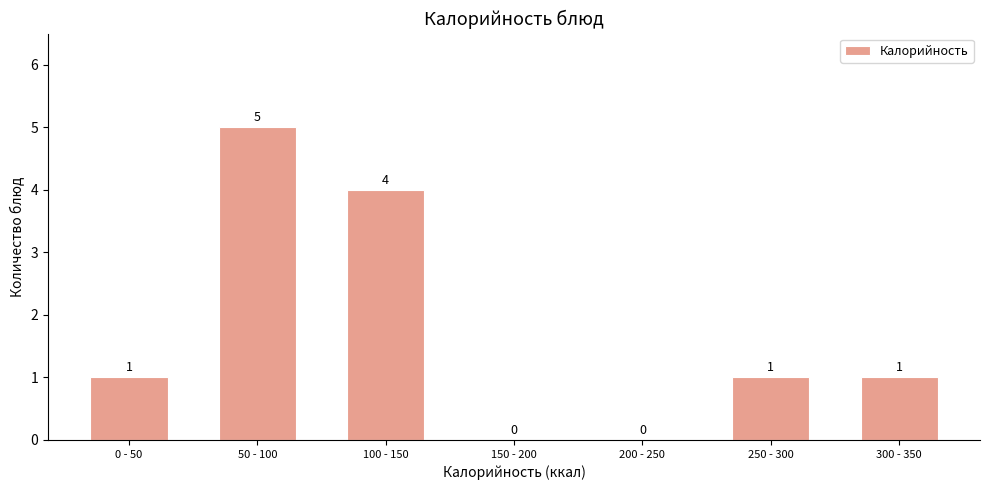

Reading left to right, list all the values displayed in this chart.

0 - 50=1	50 - 100=5	100 - 150=4	150 - 200=0	200 - 250=0	250 - 300=1	300 - 350=1